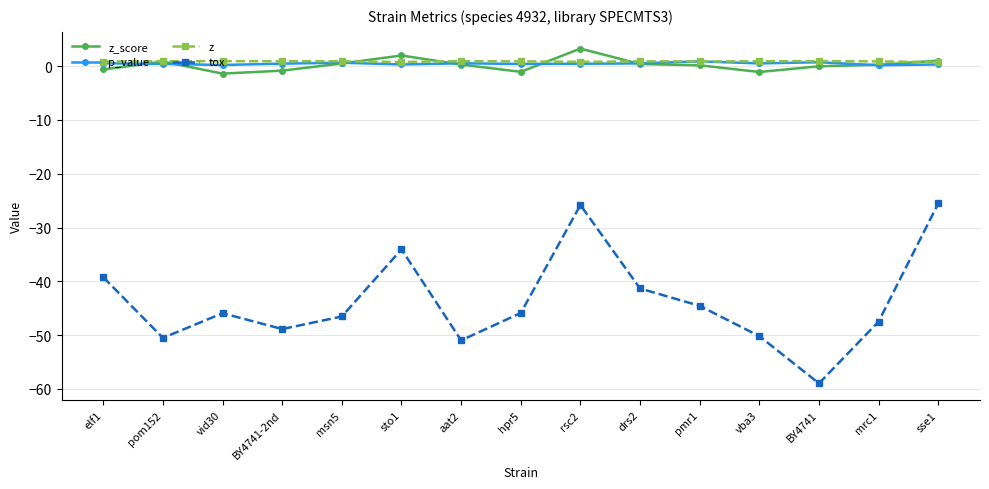

What is the difference between the z_score values at vba3 and elf1?

0.5